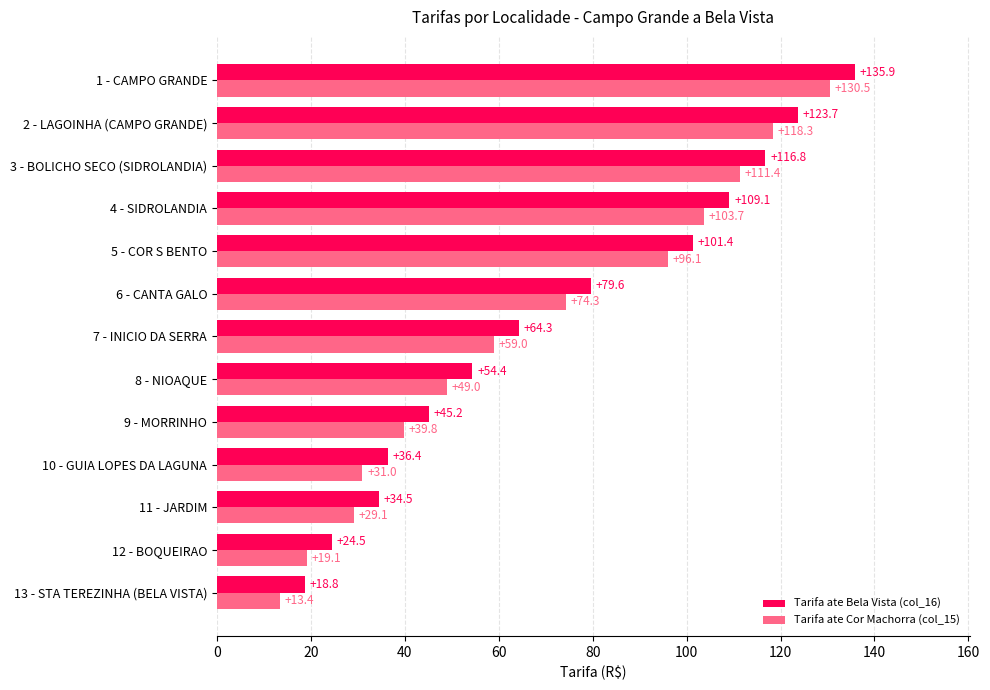

List the series in order of their peak value, lowest first.

Tarifa ate Cor Machorra (col_15), Tarifa ate Bela Vista (col_16)